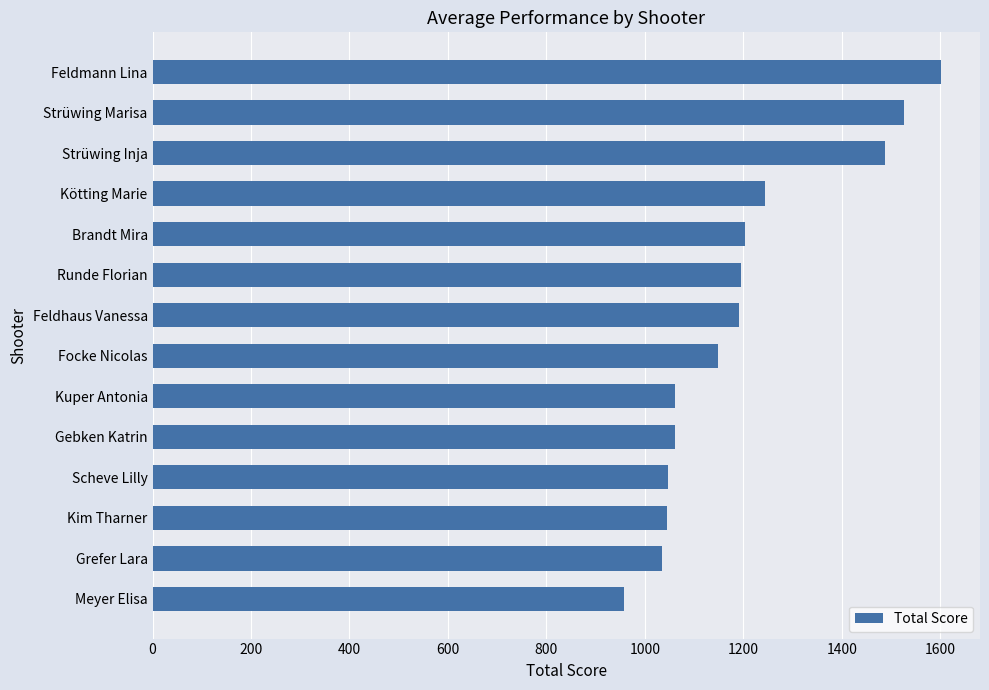

What is the label of the 6th bar from the top?

Runde Florian